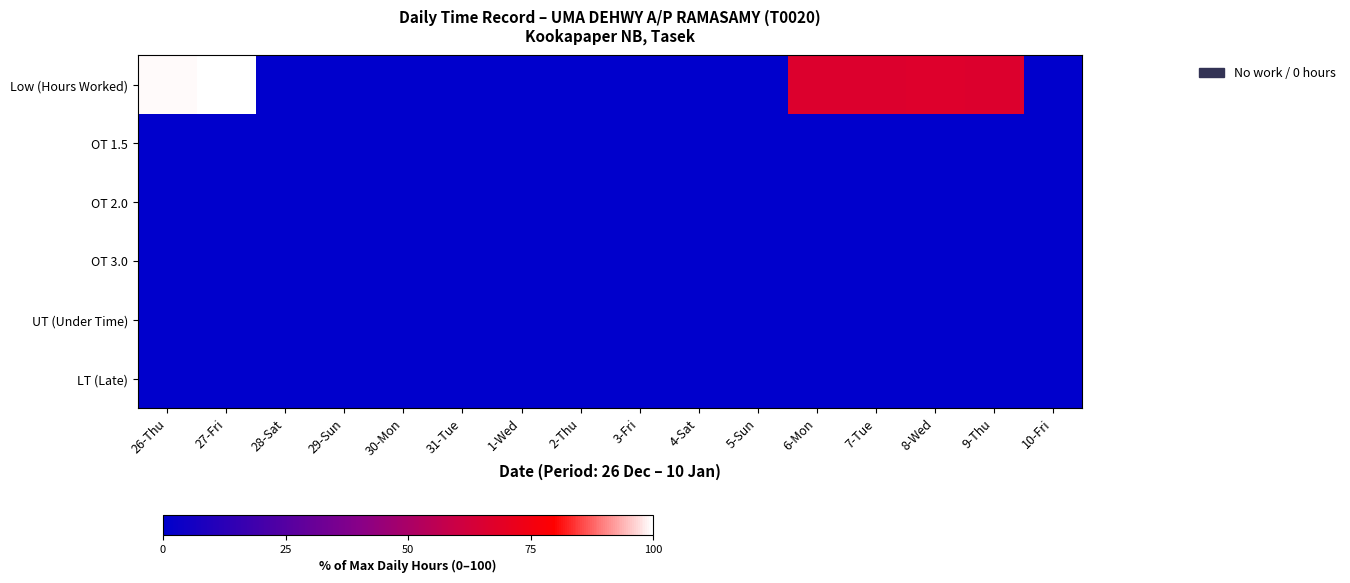

At how many categories does at least one series exceed 33?

6